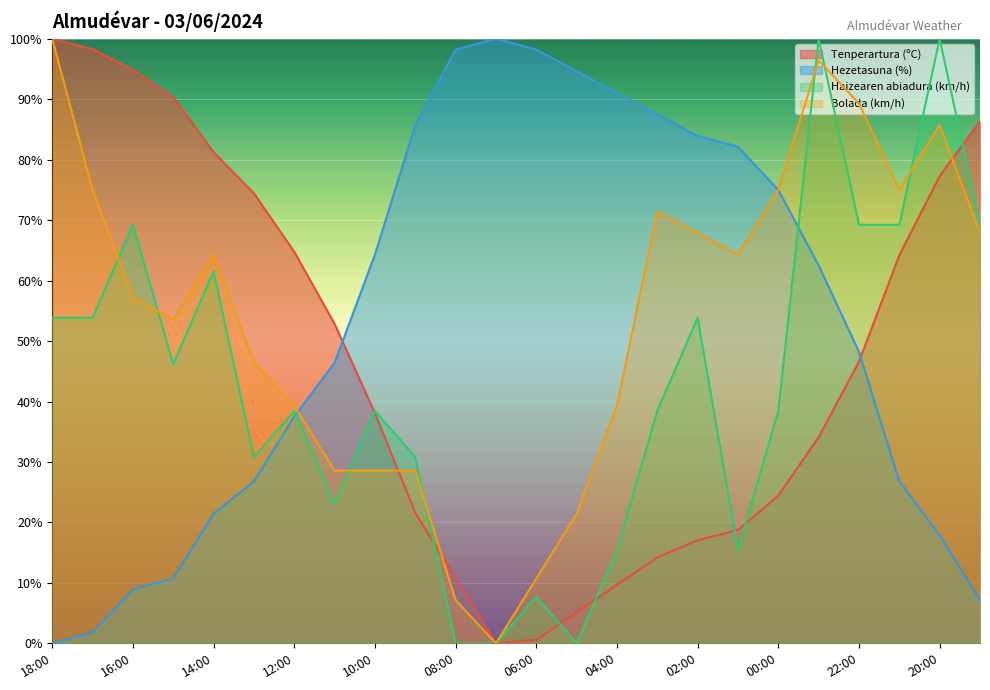

Reading left to right, transcribe all the data shown in this chart.

Tenperartura (ºC): 100.0	98.3	94.9	90.3	81.2	74.4	64.8	52.8	38.1	21.6	10.8	0.0	0.6	5.1	9.7	14.2	17.0	18.8	24.4	34.1	46.6	64.2	77.3	86.4
Hezetasuna (%): 0.0	1.8	8.9	10.7	21.4	26.8	37.5	46.4	64.3	85.7	98.2	100.0	98.2	94.6	91.1	87.5	83.9	82.1	75.0	62.5	48.2	26.8	17.9	7.1
Haizearen abiadura (km/h): 53.8	53.8	69.2	46.2	61.5	30.8	38.5	23.1	38.5	30.8	0.0	0.0	7.7	0.0	15.4	38.5	53.8	15.4	38.5	100.0	69.2	69.2	100.0	69.2
Bolada (km/h): 100.0	75.0	57.1	53.6	64.3	46.4	39.3	28.6	28.6	28.6	7.1	0.0	10.7	21.4	39.3	71.4	67.9	64.3	75.0	96.4	89.3	75.0	85.7	67.9